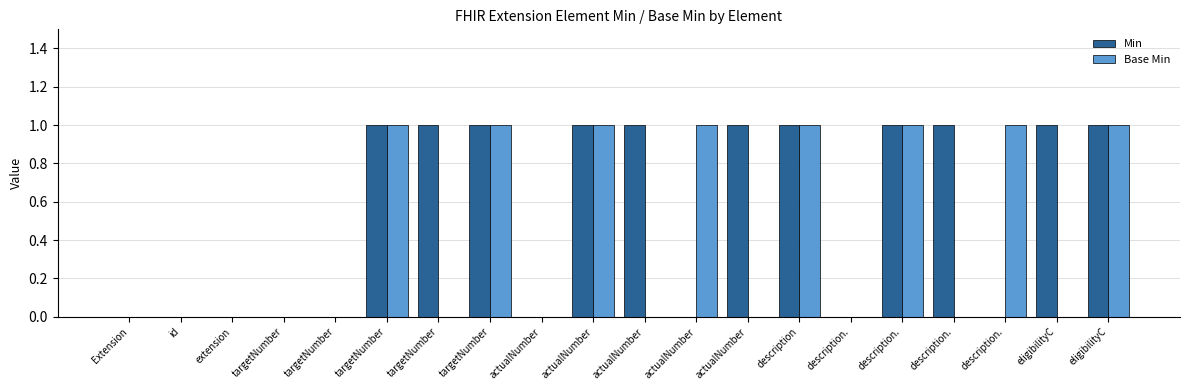

Read the Base Min value at description..

1